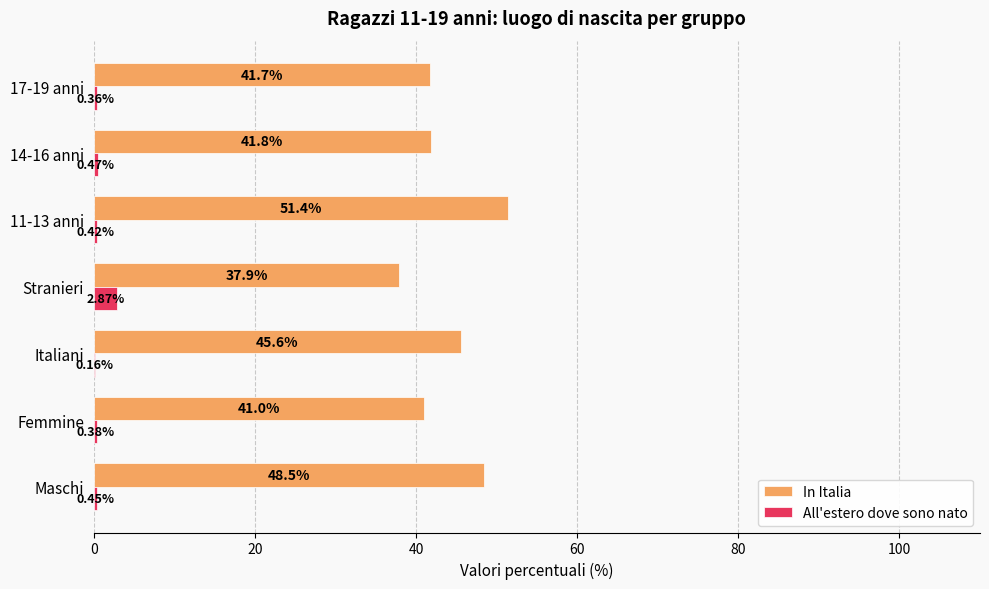

Is the value of In Italia at 11-13 anni greater than the value of All'estero dove sono nato at 14-16 anni?

Yes